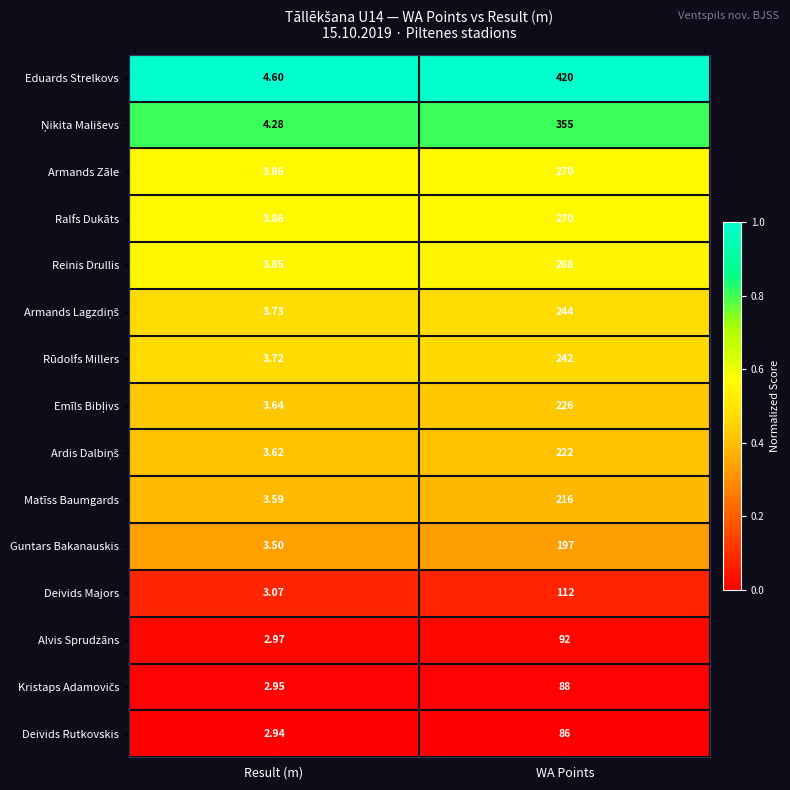

At which label is Alvis Sprudzāns closest to 47?

Result (m)